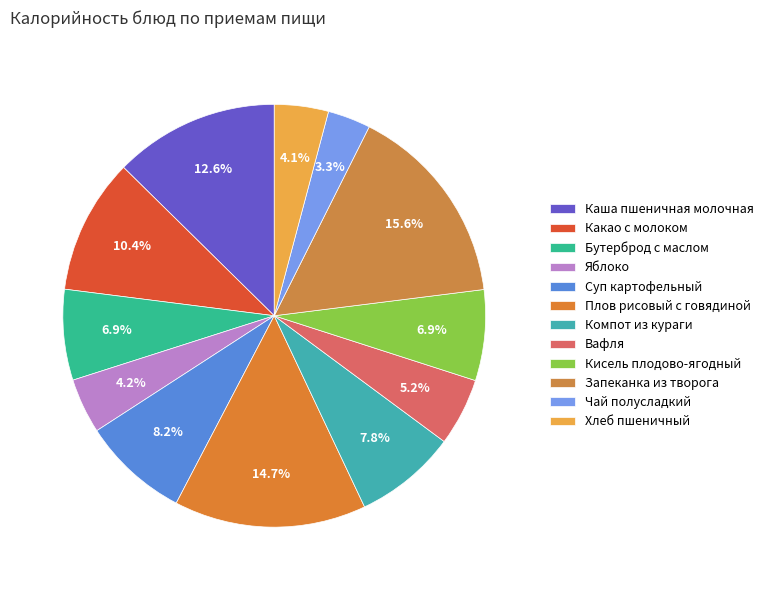

Is there any slice that represents more than half of the pie?

No